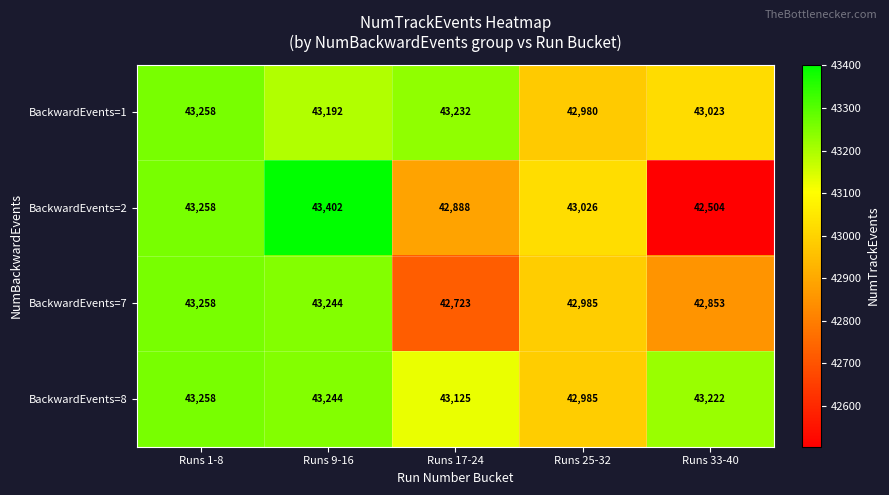

What is the average value of the BackwardEvents=2 series?

43016